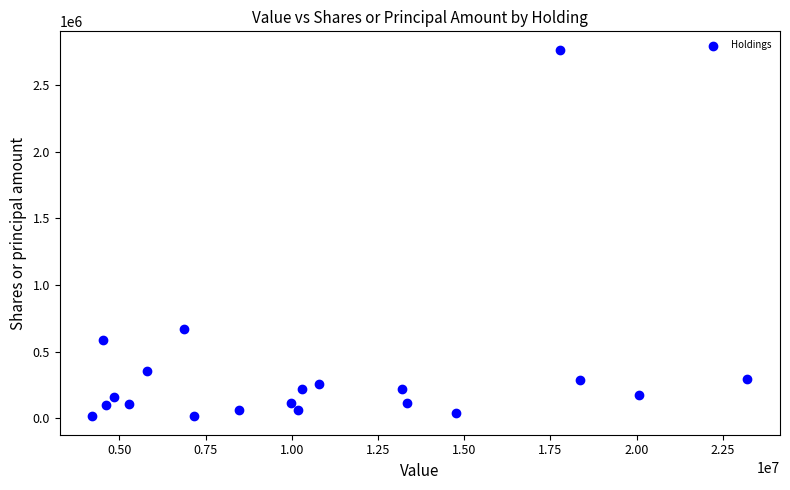

What is the range of Y values (max minus min)?

2754950